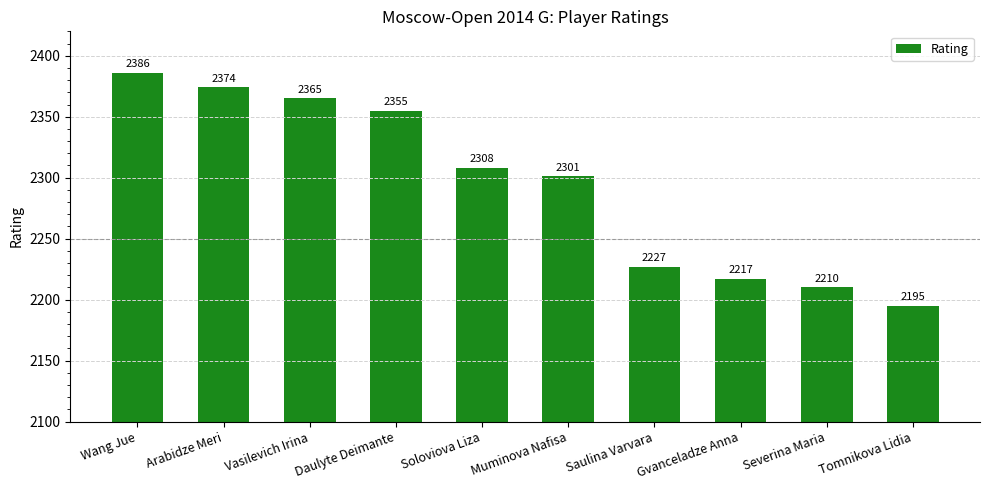

True or false: the data shows 2217 at Gvanceladze Anna.

True